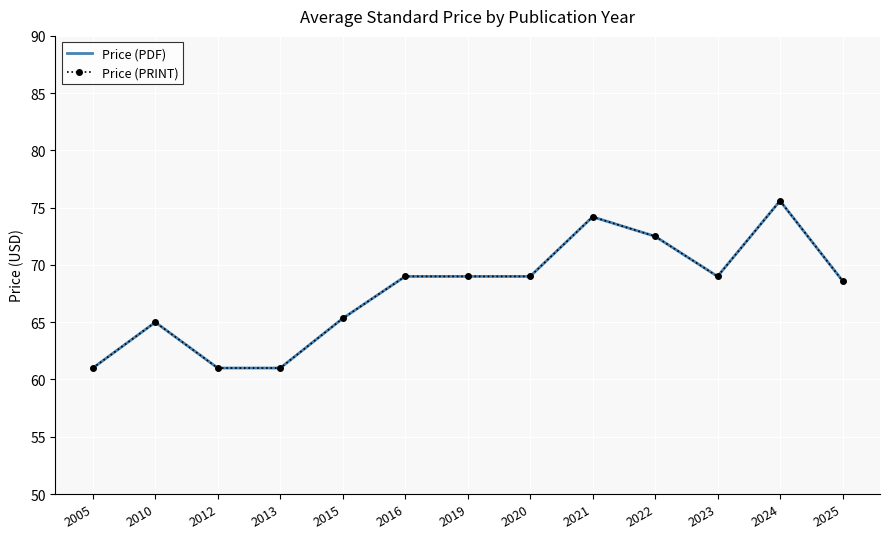

True or false: Price (PDF) has a value of 102.0 at 2005.

False